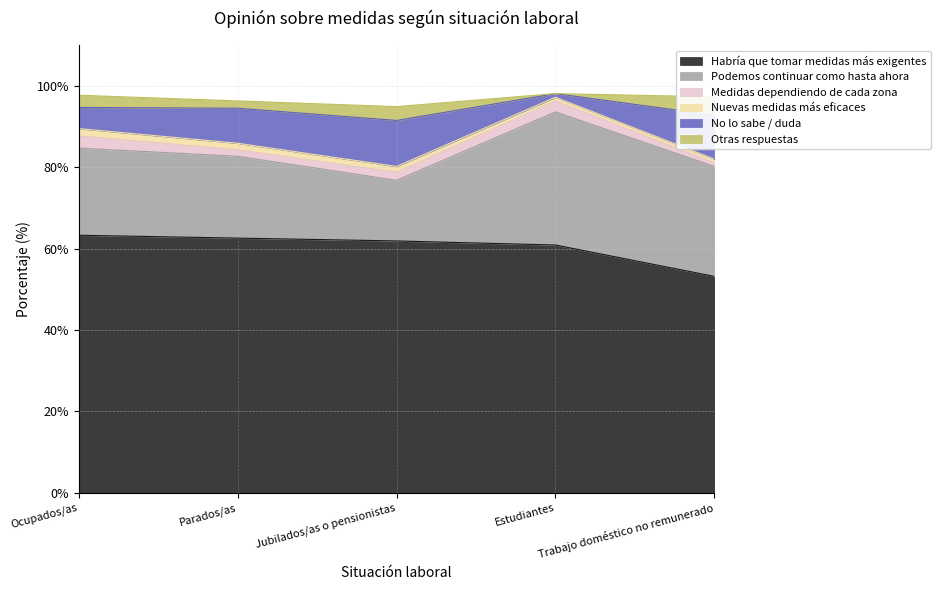

Reading right to left, transcribe all the data shown in this chart.

Habría que tomar medidas más exigentes: Trabajo doméstico no remunerado=53.2	Estudiantes=60.9	Jubilados/as o pensionistas=61.9	Parados/as=62.6	Ocupados/as=63.3
Podemos continuar como hasta ahora: Trabajo doméstico no remunerado=27.0	Estudiantes=32.7	Jubilados/as o pensionistas=14.9	Parados/as=20.1	Ocupados/as=21.4
Medidas dependiendo de cada zona: Trabajo doméstico no remunerado=0.9	Estudiantes=2.7	Jubilados/as o pensionistas=2.0	Parados/as=1.6	Ocupados/as=3.0
Nuevas medidas más eficaces: Trabajo doméstico no remunerado=0.9	Estudiantes=0.9	Jubilados/as o pensionistas=1.4	Parados/as=1.6	Ocupados/as=1.8
No lo sabe / duda: Trabajo doméstico no remunerado=10.8	Estudiantes=0.9	Jubilados/as o pensionistas=11.3	Parados/as=8.6	Ocupados/as=5.2
Otras respuestas: Trabajo doméstico no remunerado=4.5	Estudiantes=0.0	Jubilados/as o pensionistas=3.4	Parados/as=1.8	Ocupados/as=3.0